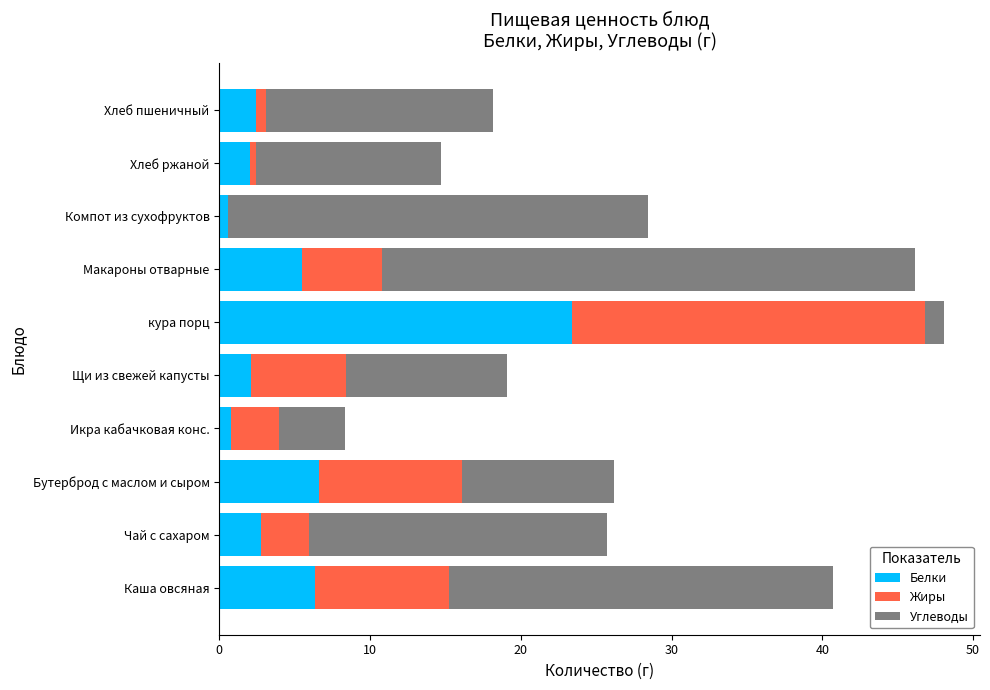

Which category has the highest value in the Белки series?

кура порц